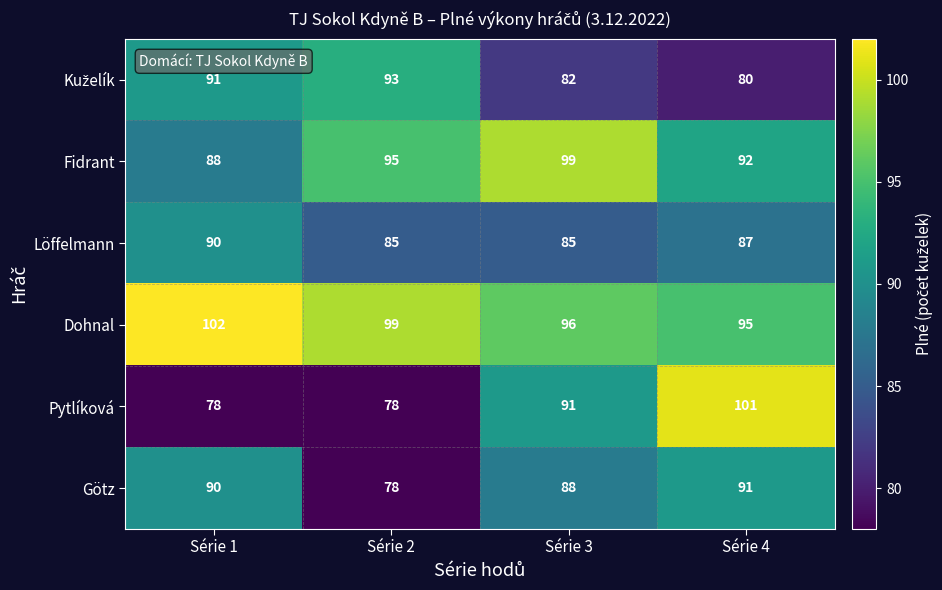

Between Série 1 and Série 2, which series saw the biggest shift?

Götz